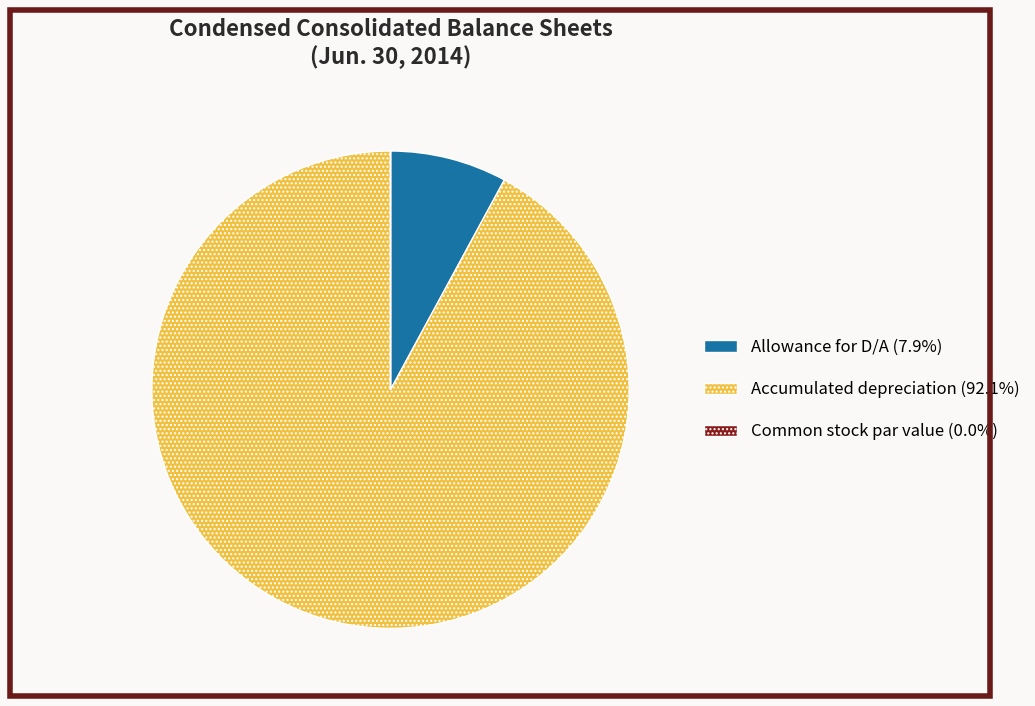

What is the ratio of the value at Accumulated depreciation to the value at Allowance for D/A?

11.6